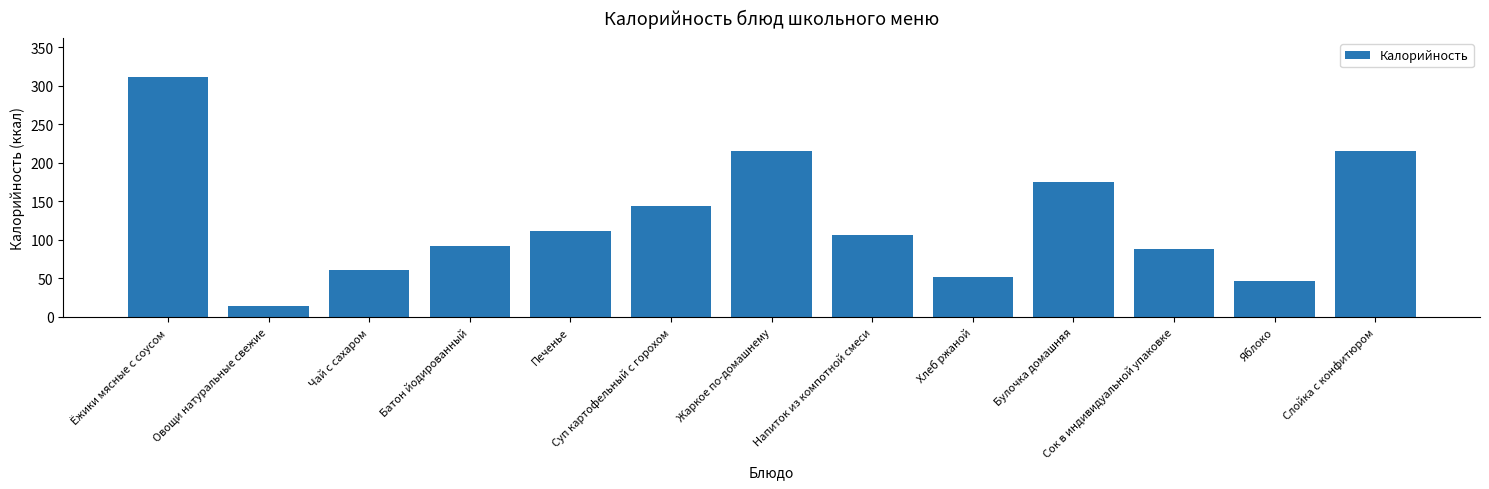

How many values are below 106?

6